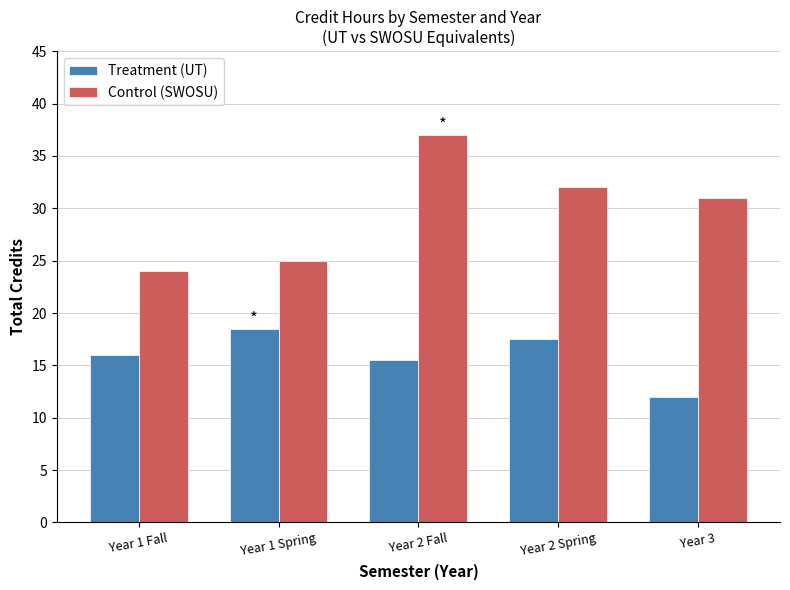

What is the difference between the highest and lowest values at Year 3?

19.0